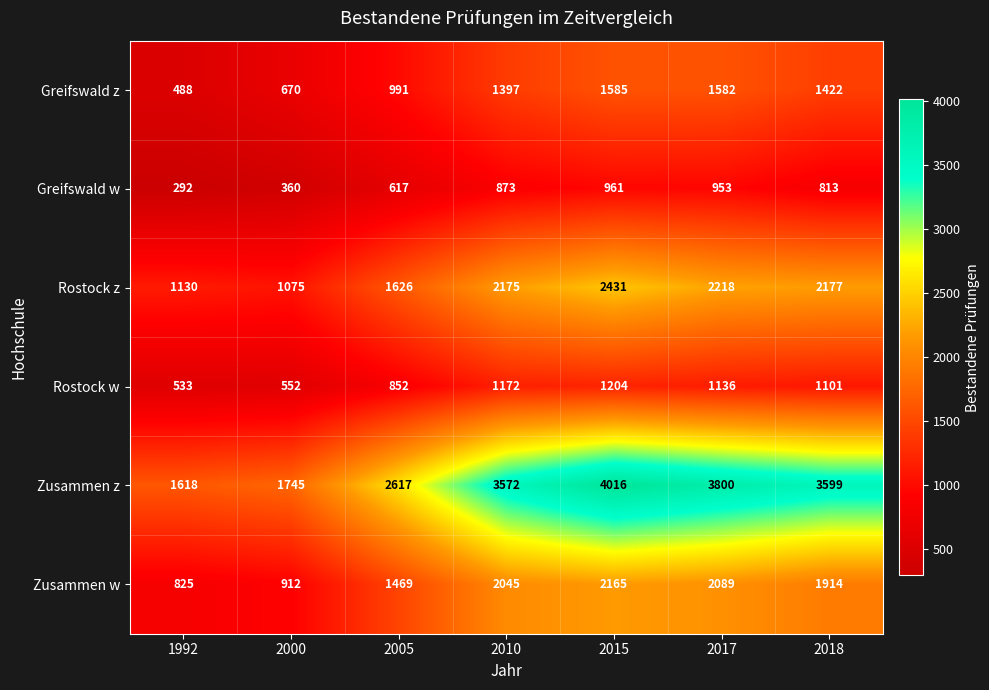

What is the total value across all series at 2010?

11234